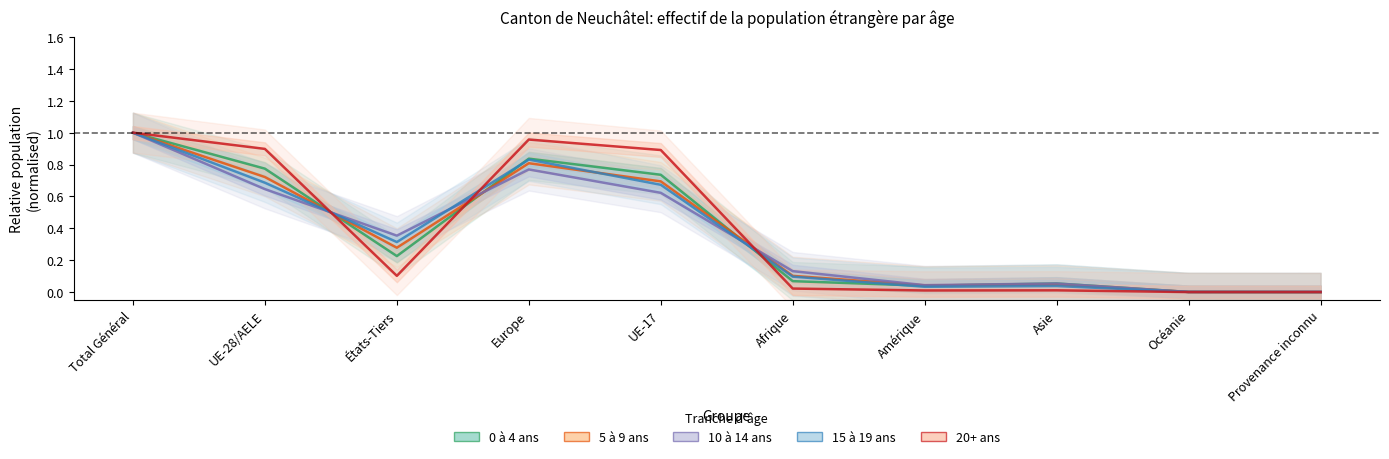

At how many categories does at least one series exceed 0?

10